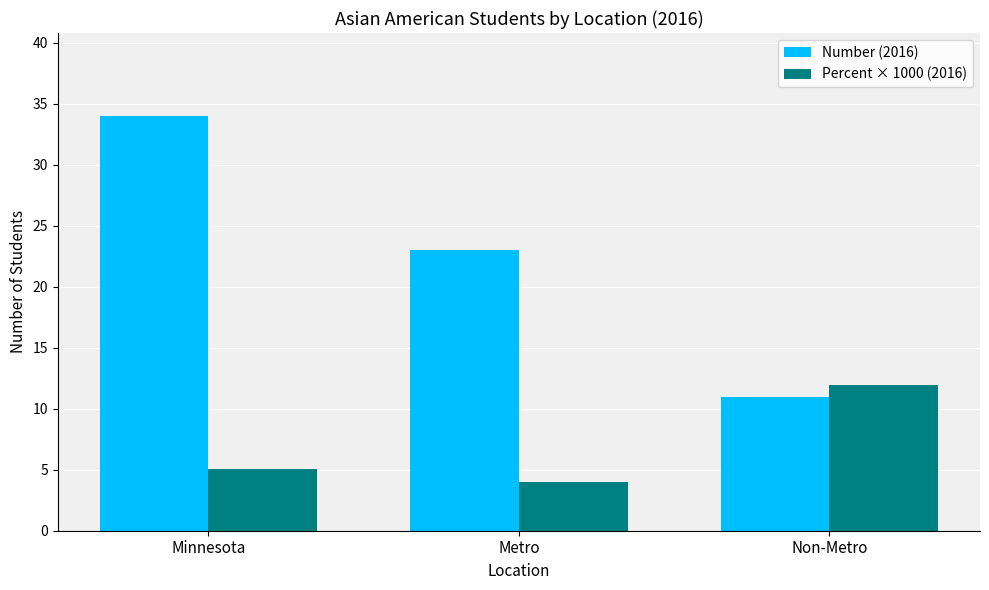

The value of Percent × 1000 (2016) at Minnesota is 5.1. True or false?

True